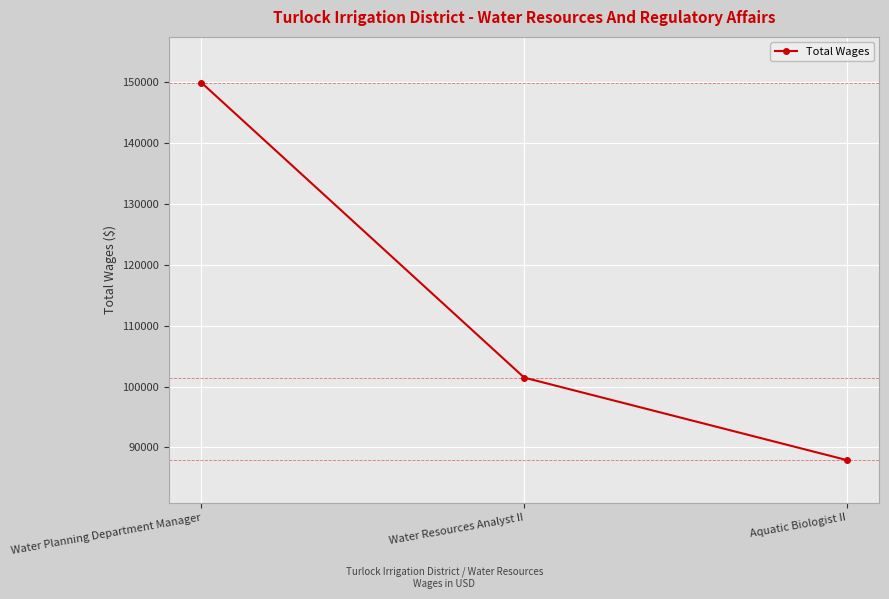

What is the sum of all values?

339262